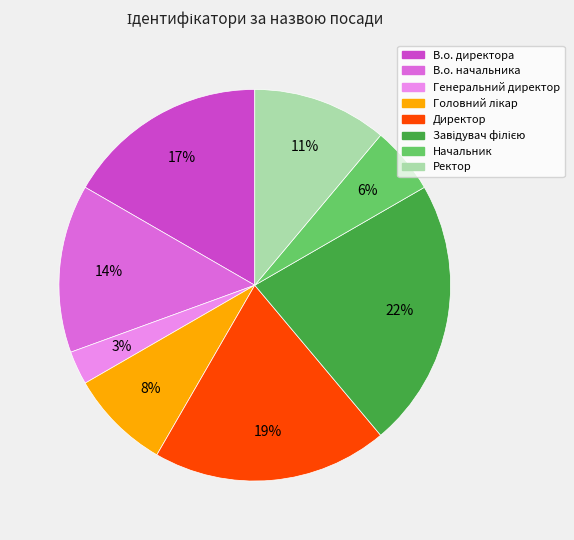

Is the sum of Генеральний директор and Начальник greater than half?

No